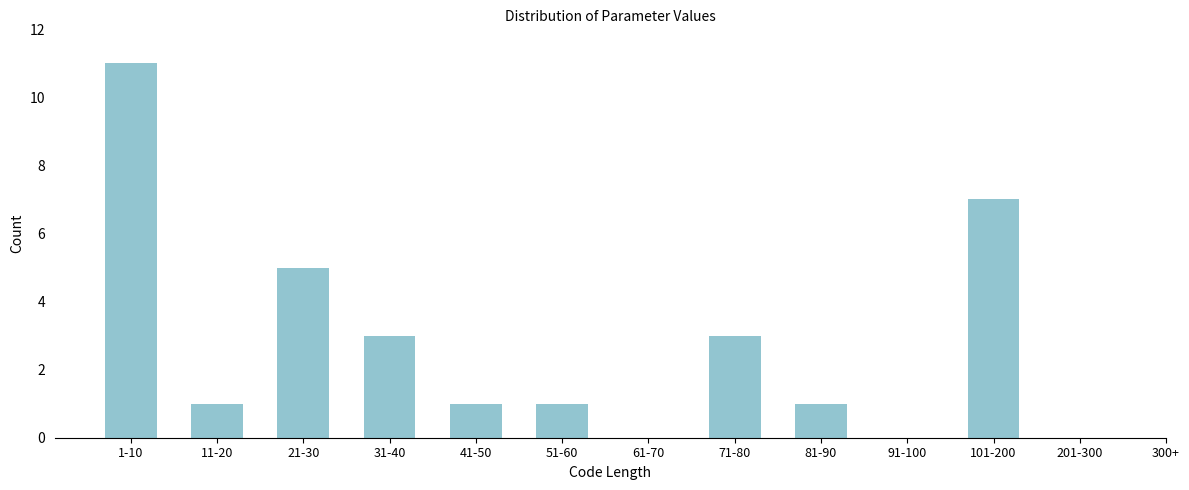

Reading left to right, list all the values displayed in this chart.

1-10=11	11-20=1	21-30=5	31-40=3	41-50=1	51-60=1	61-70=0	71-80=3	81-90=1	91-100=0	101-200=7	201-300=0